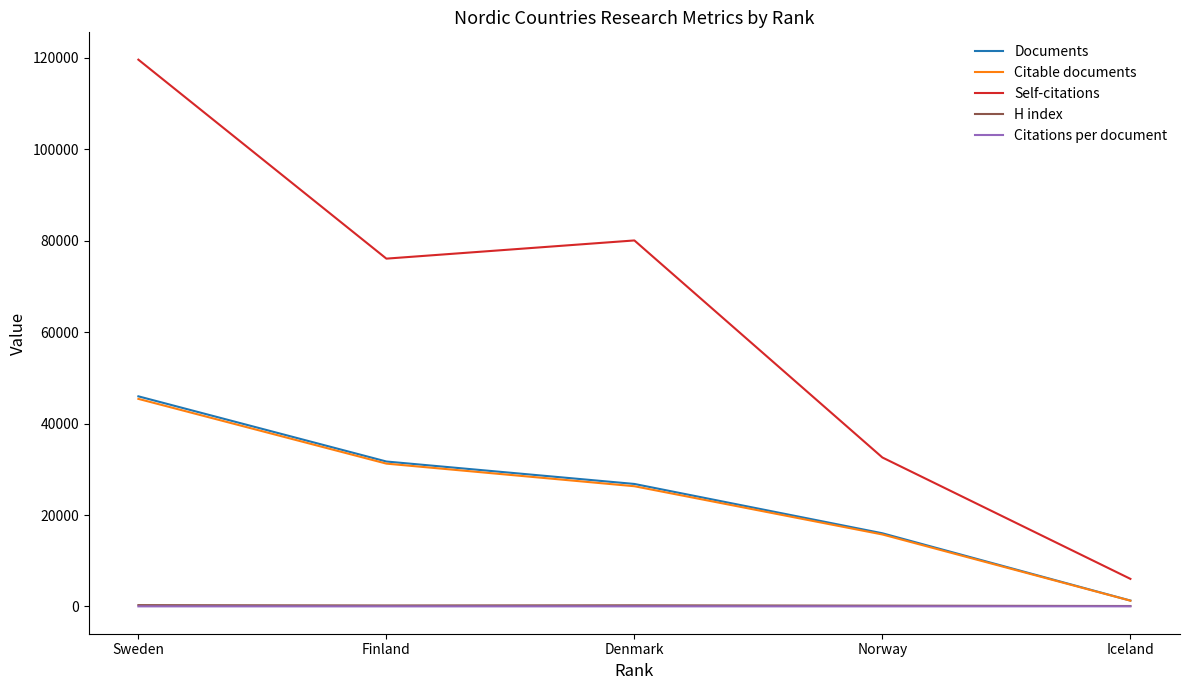

What is the maximum value shown in the chart?

119621.0